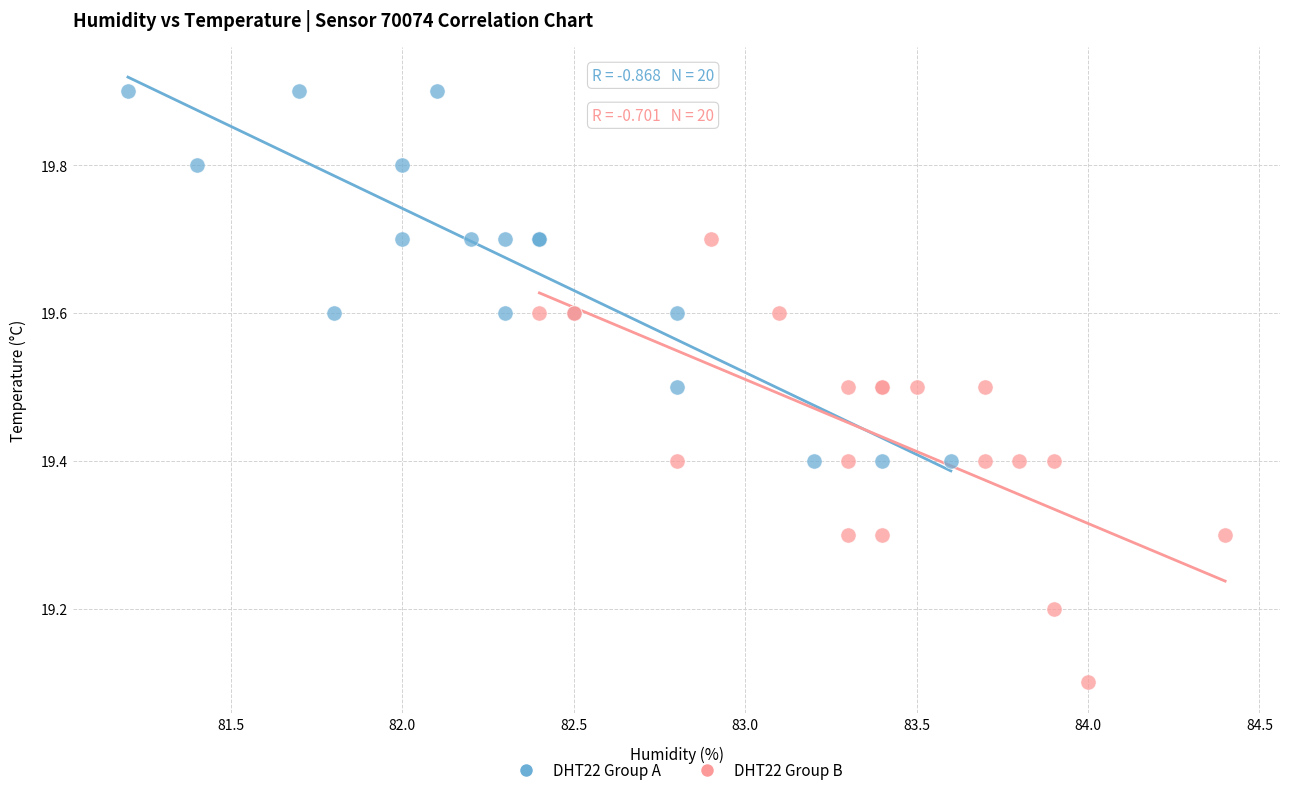

Which series contains the highest Y value?

DHT22 Group A